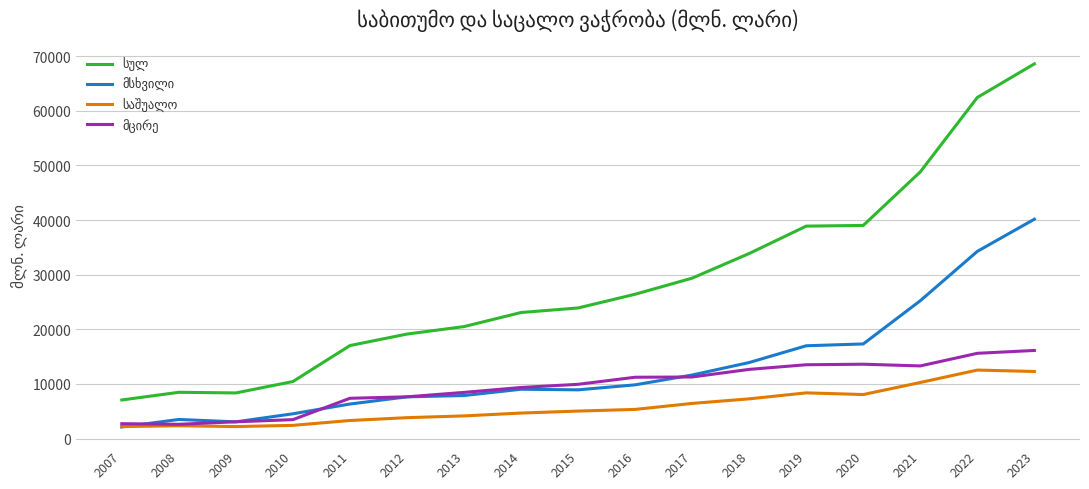

What is the maximum value shown in the chart?

68568.7